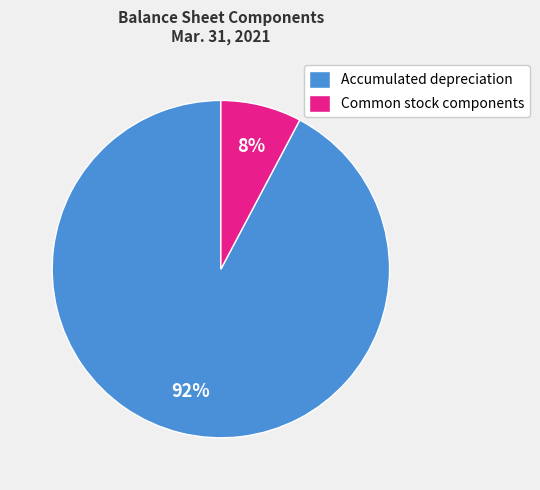

Which slice is the largest?

Accumulated depreciation